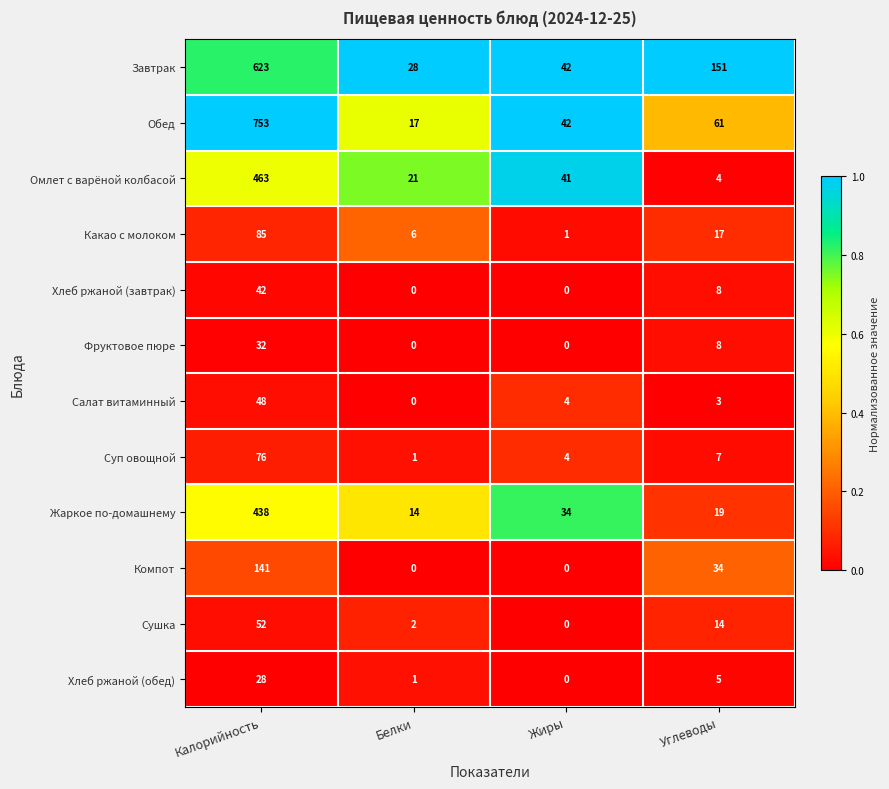

What is the total value across all series at Белки?

90